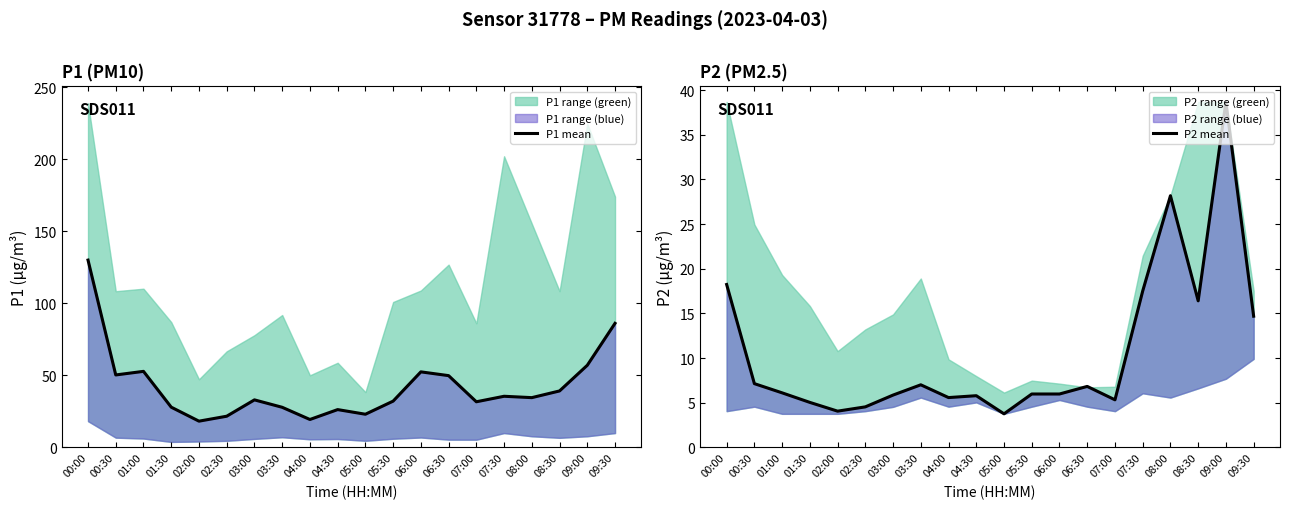

True or false: P1 mean and P2 mean cross at least once.

False